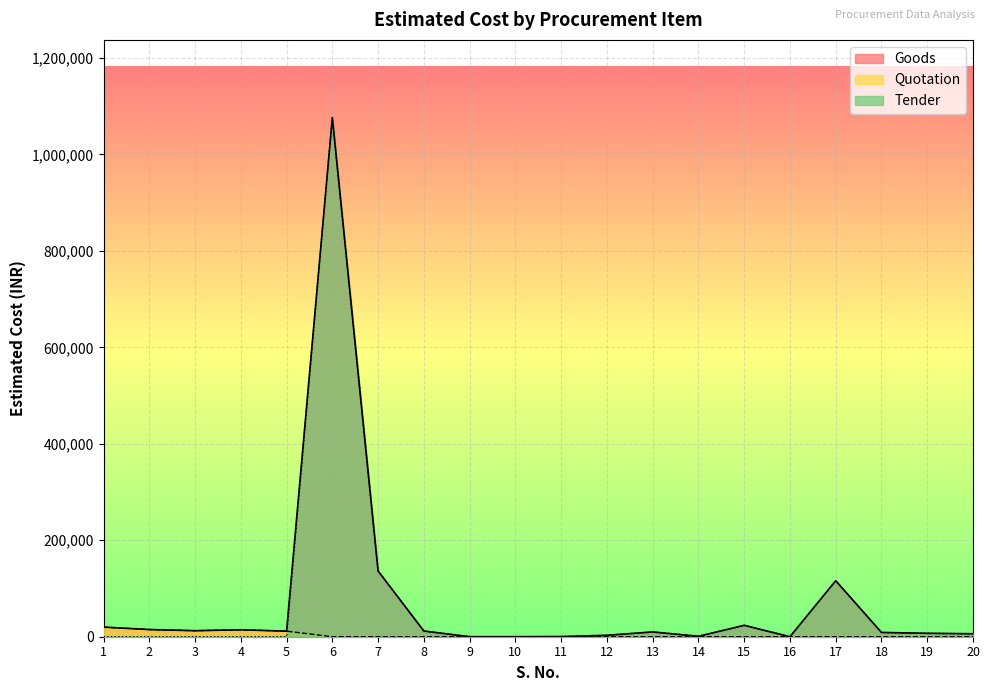

True or false: Quotation has a value of 0.0 at 7.

True